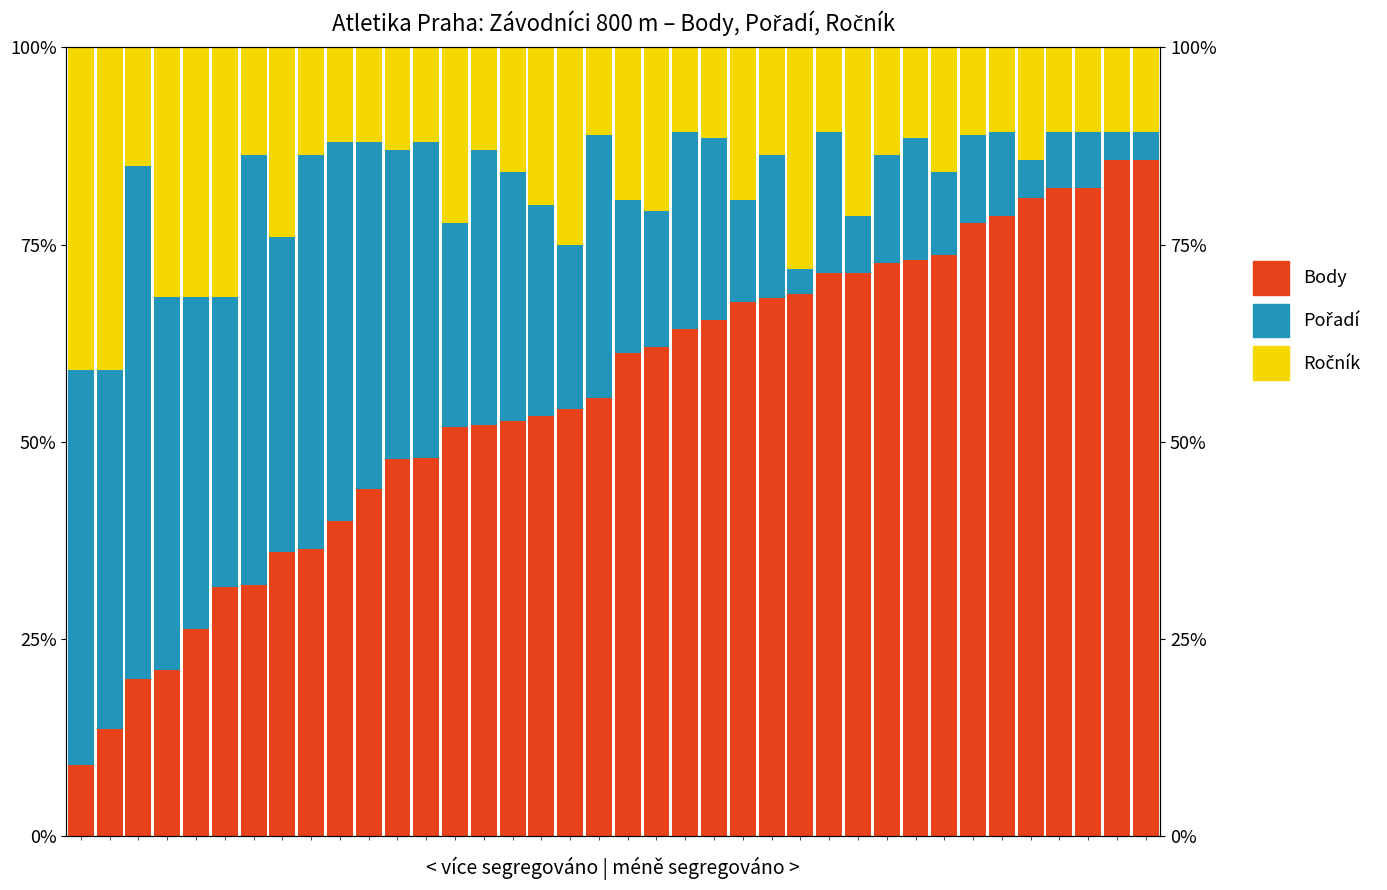

True or false: Pořadí has a value of 47.4 at 14.

False